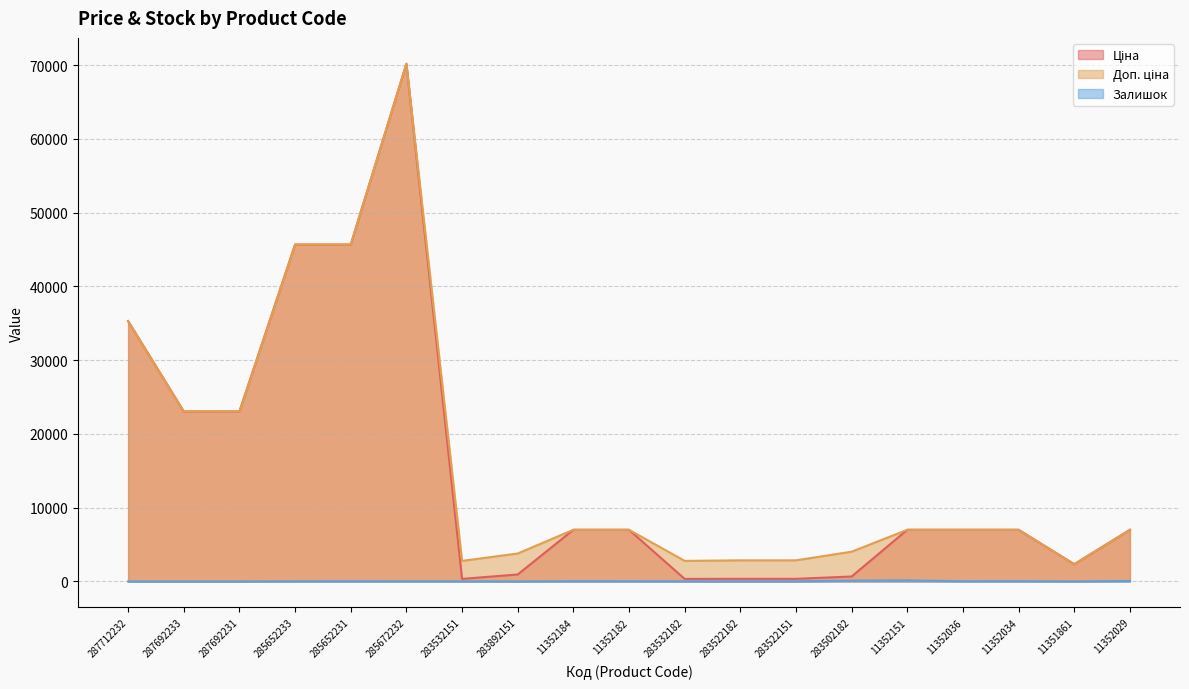

What is the label of the 10th point from the left?

11352182